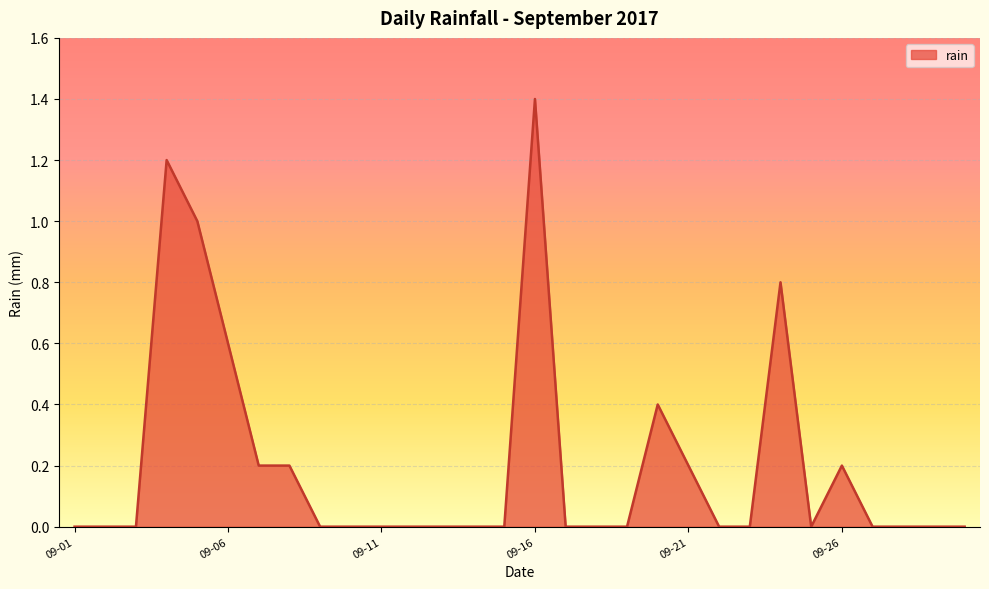

What is the difference between the maximum and minimum values?

1.4